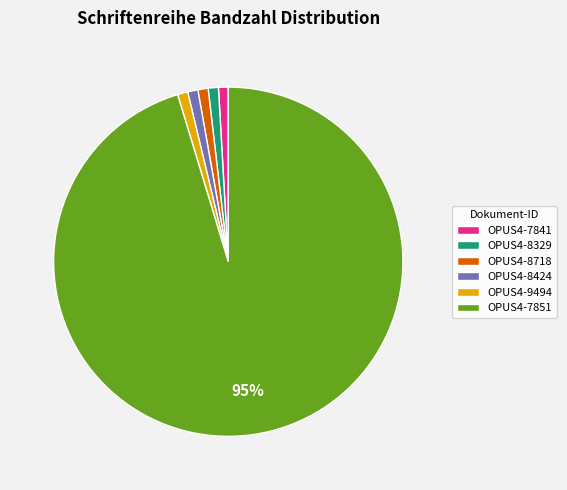

Do OPUS4-8718 and OPUS4-9494 together represent more than half of the pie?

No